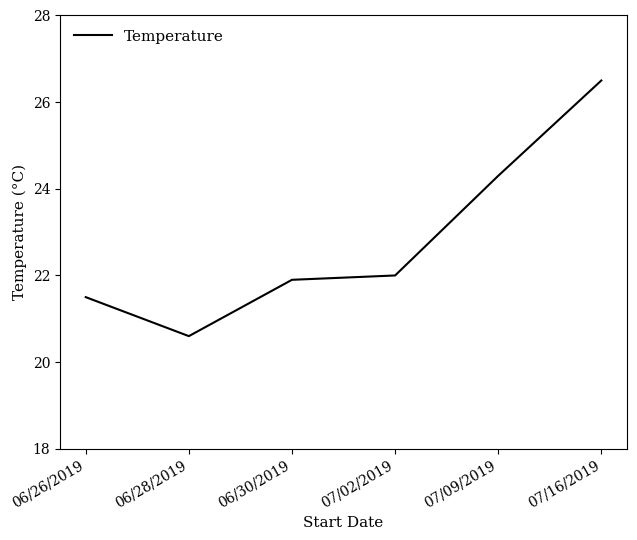

What position from the left is 07/02/2019?

4